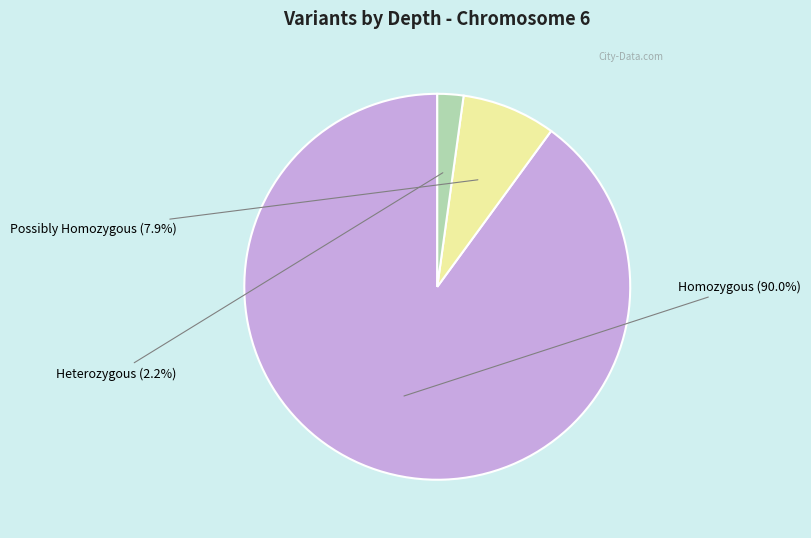

Is there a majority slice in this chart?

Yes